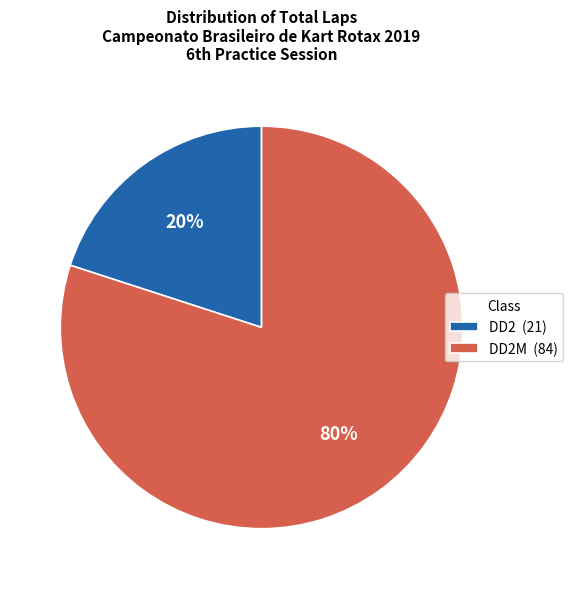

Which slice is the largest?

DD2M (84)